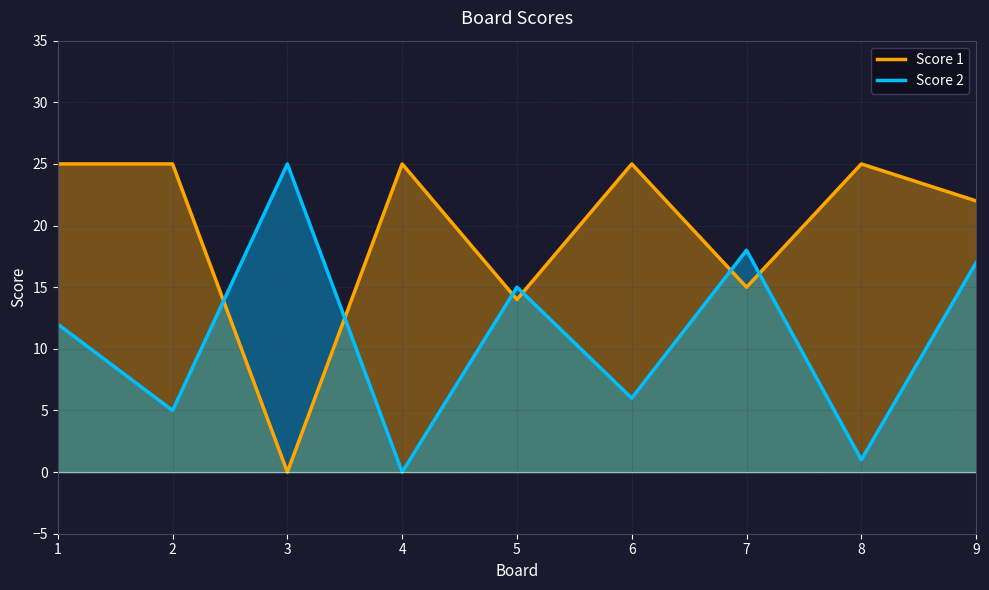

Rank the series by their maximum value, from highest to lowest.

Score 1, Score 2